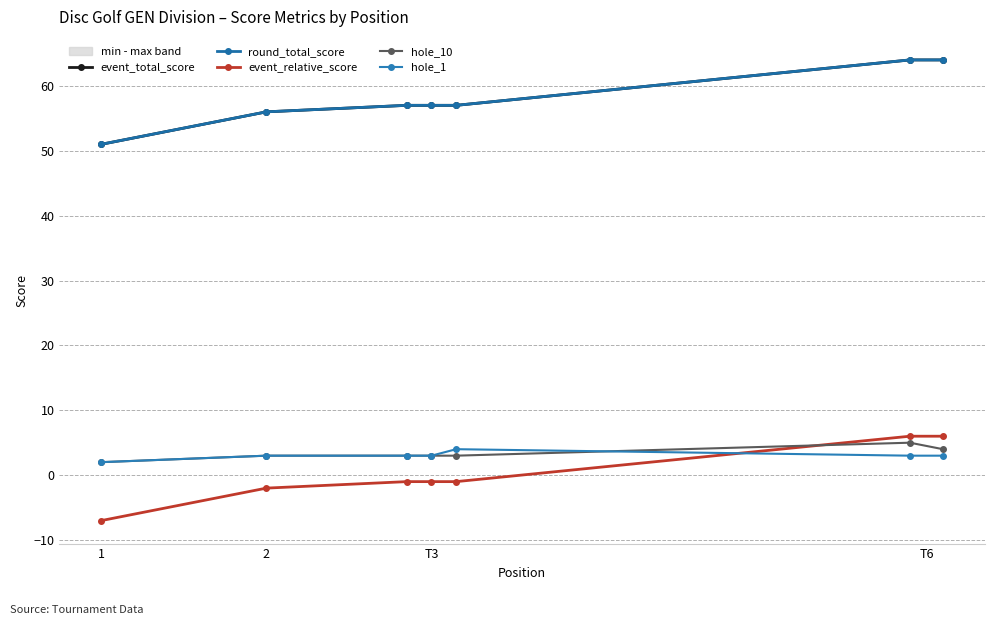

How many interior local peaks does the hole_1 series have?

1